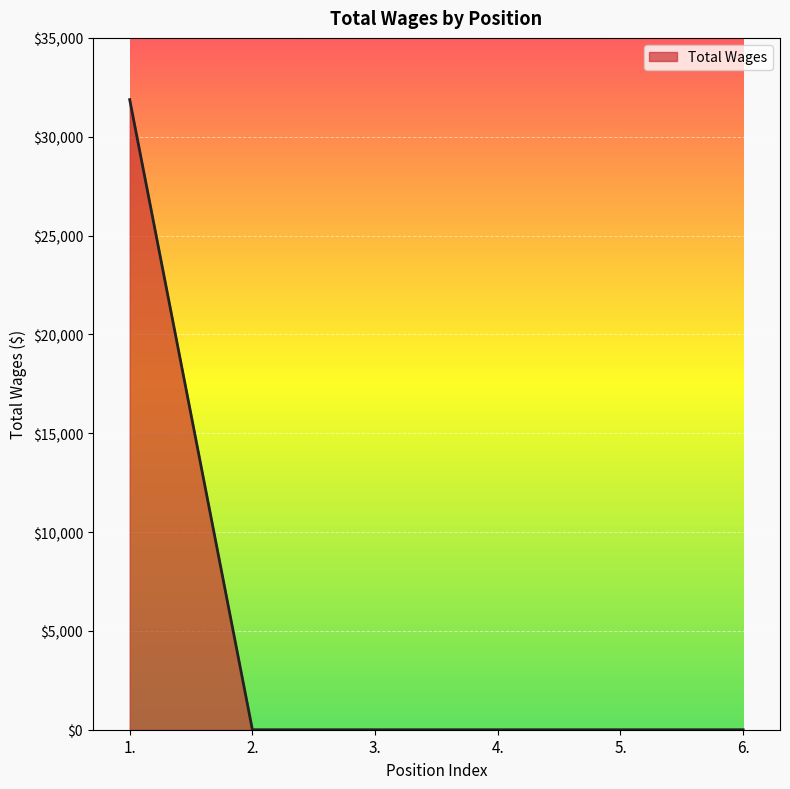

What is the change in value from 1. to 5.?

-31880